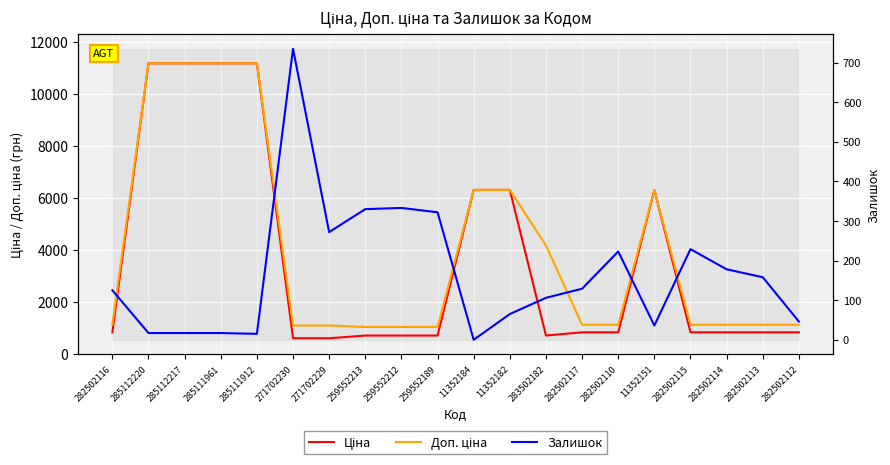

What is the label of the 8th point from the left?

259552213